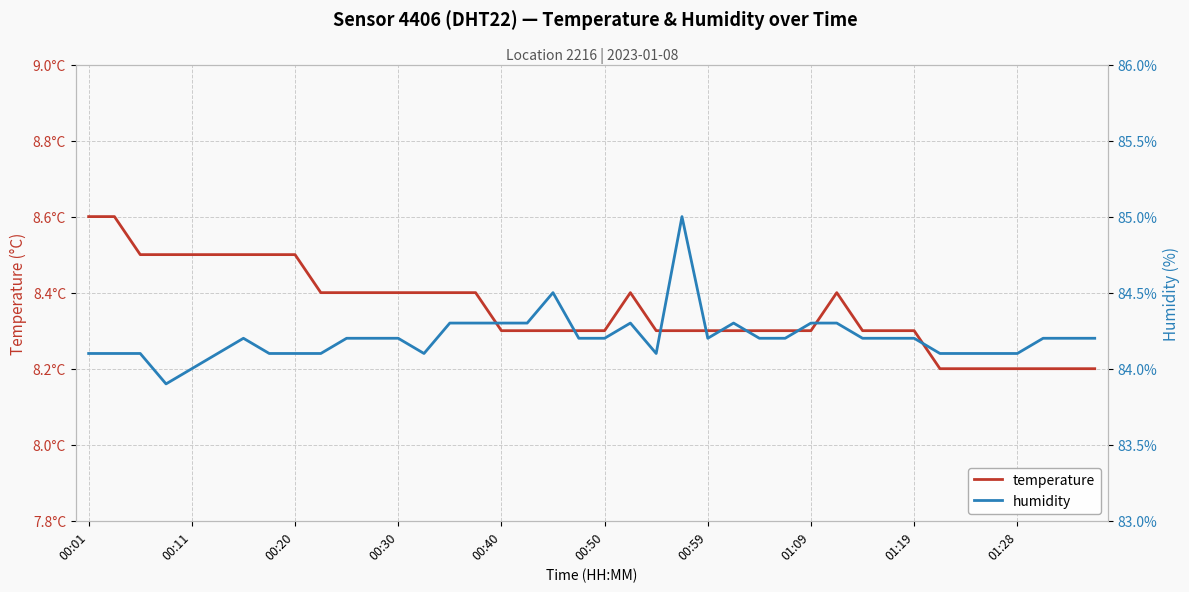

True or false: humidity has more than 1 points higher than both neighbors.

True